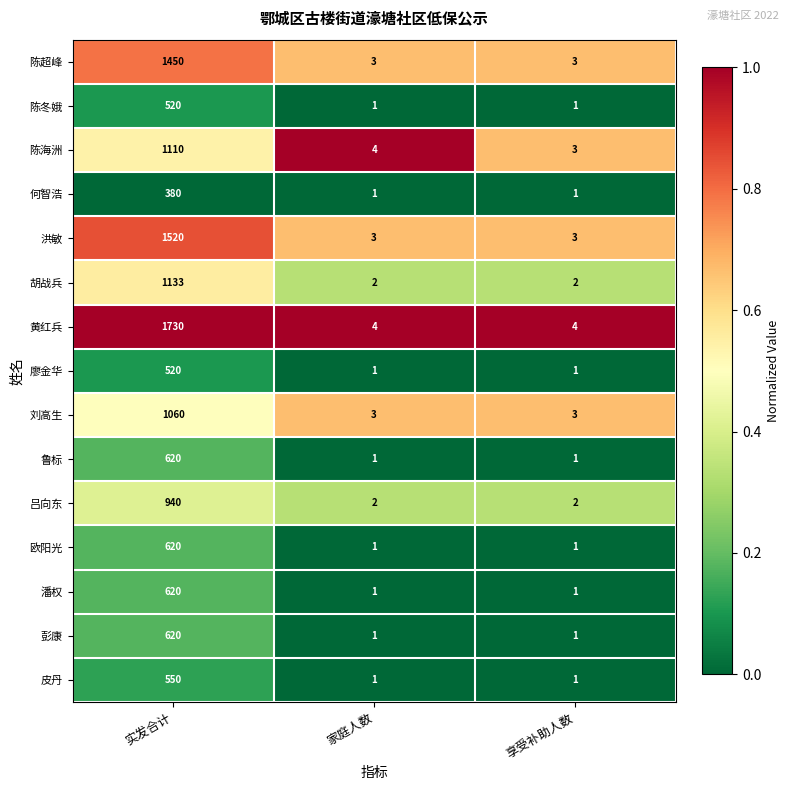

How many 刘高生 values are between 3 and 1060?

3